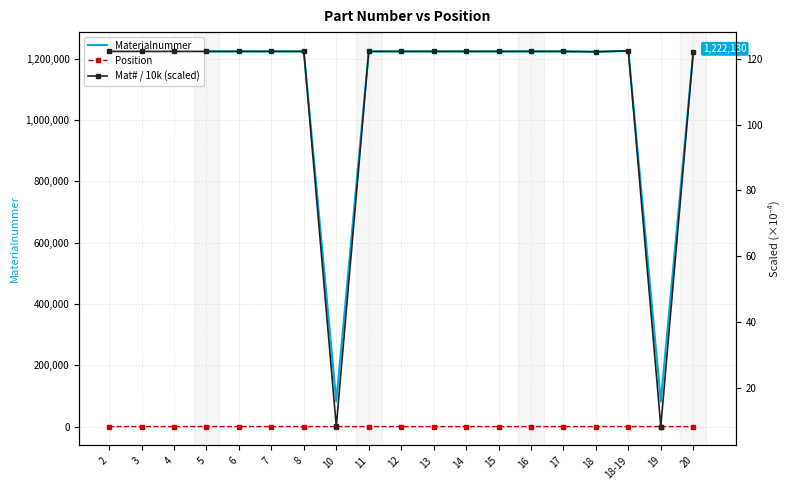

What is the difference between the maximum and second lowest values in the Mat# / 10k (scaled) series?

114.4